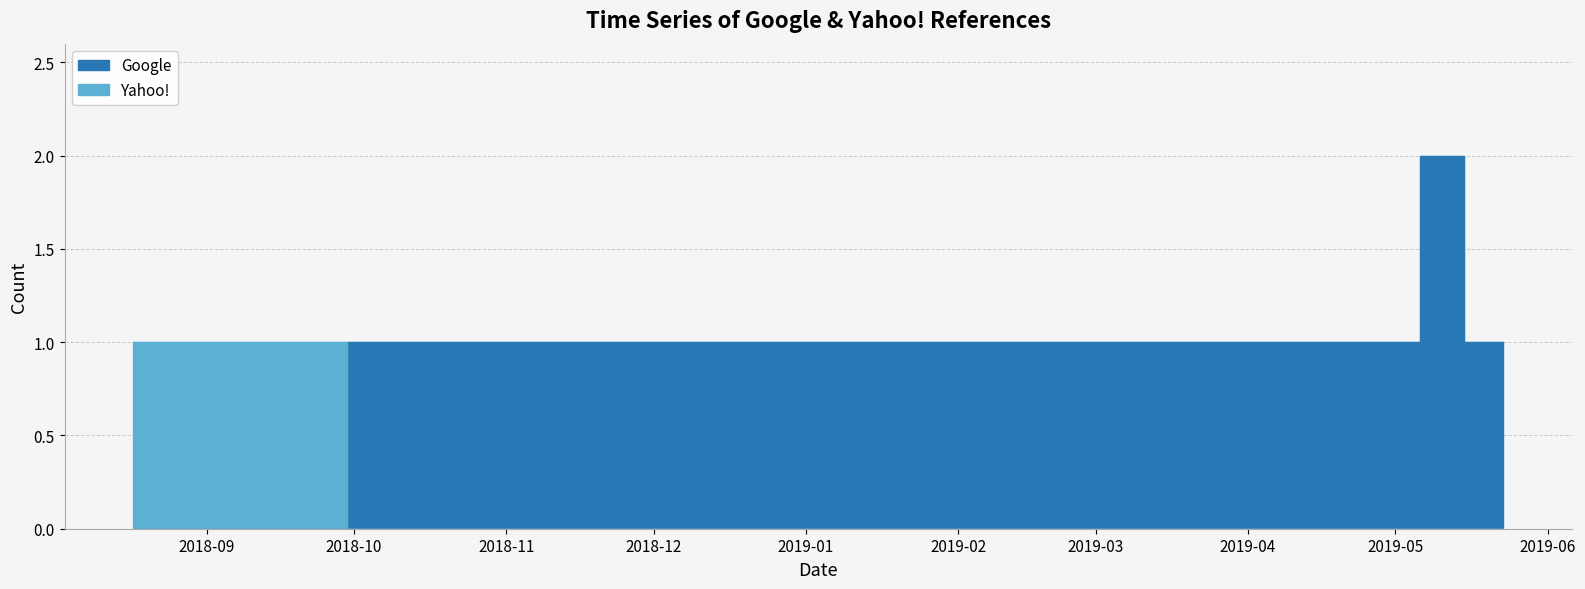

What is the sum of all Google values?

8